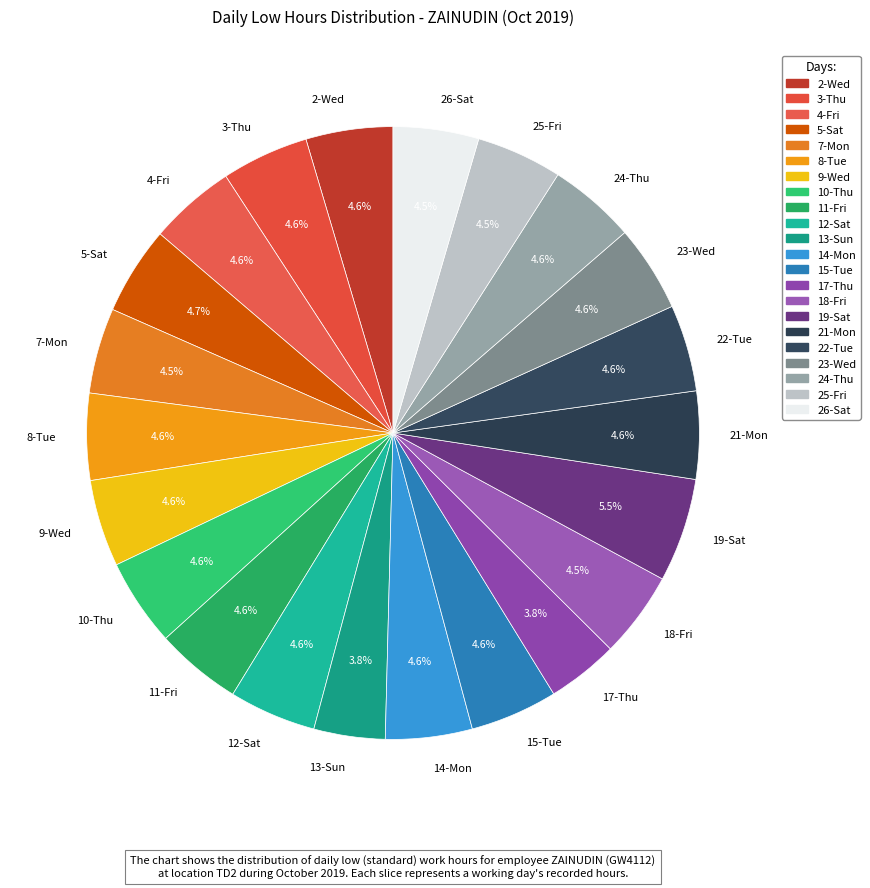

What is the largest slice in the pie chart?

19-Sat